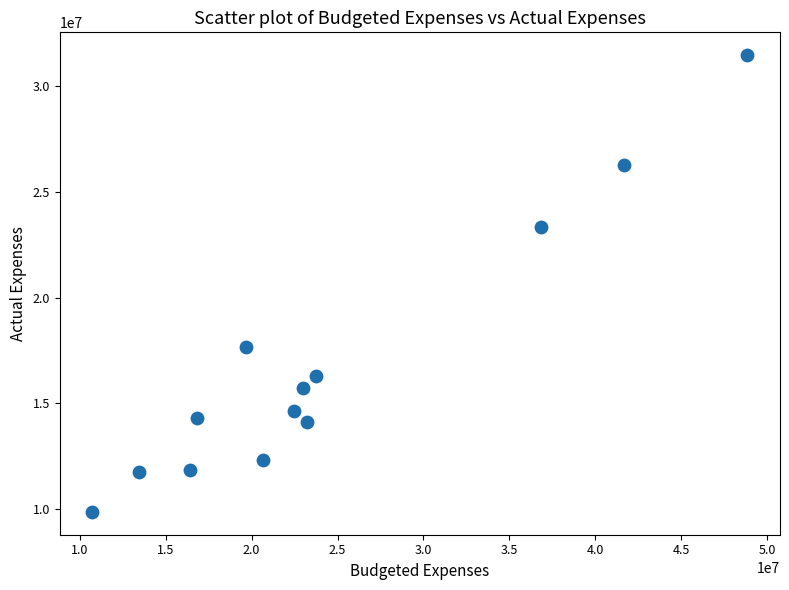

What Y value in the scatter plot is closest to 20666849?

23366807.9